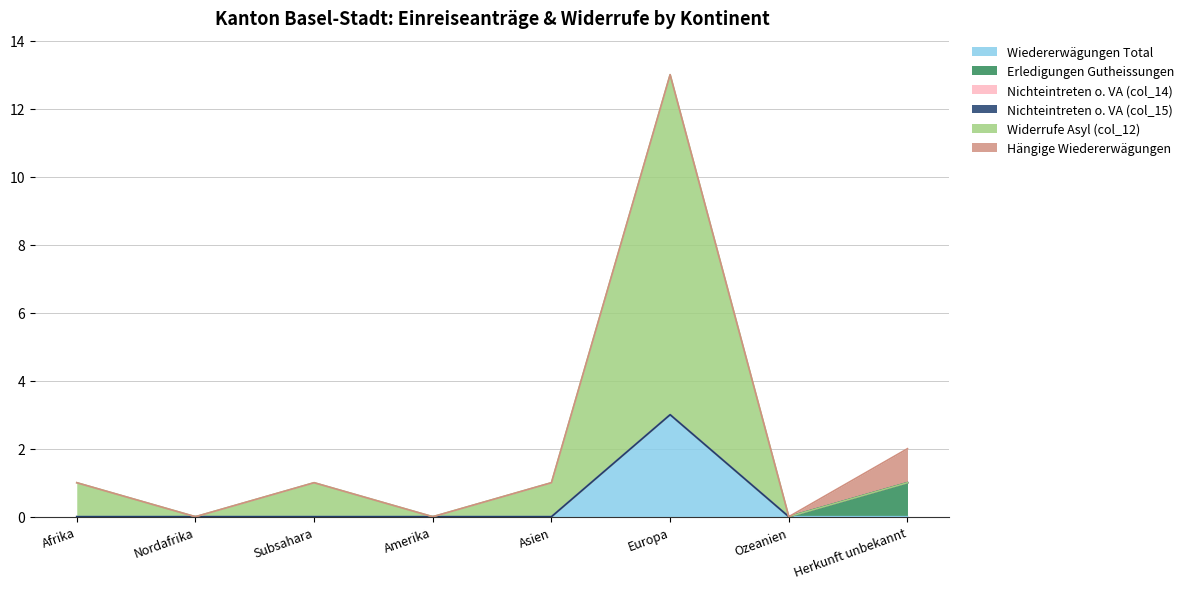

True or false: Wiedererwägungen Total has a value of 0 at Afrika.

True